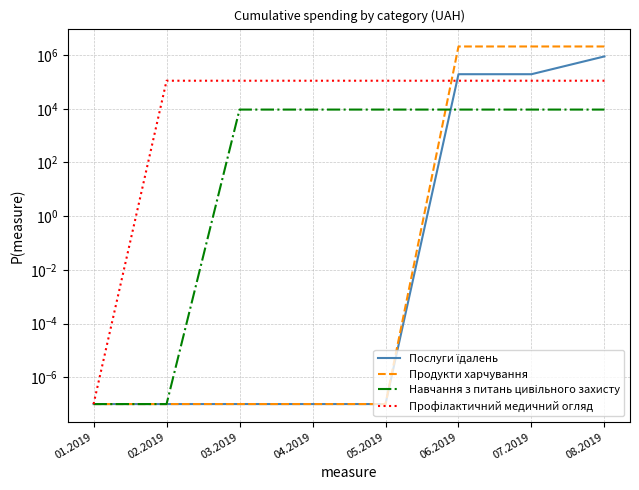

What is the approximate value of Послуги їдалень at 07.2019?

194260.0